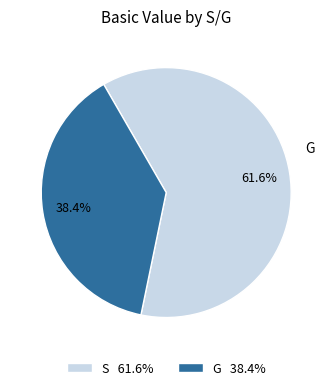

Is there a majority slice in this chart?

Yes